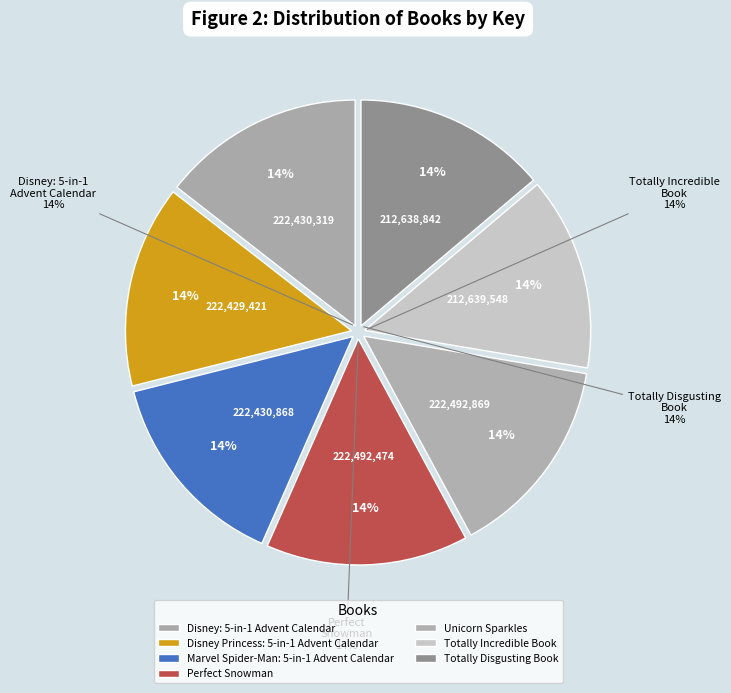

Is there a majority slice in this chart?

No